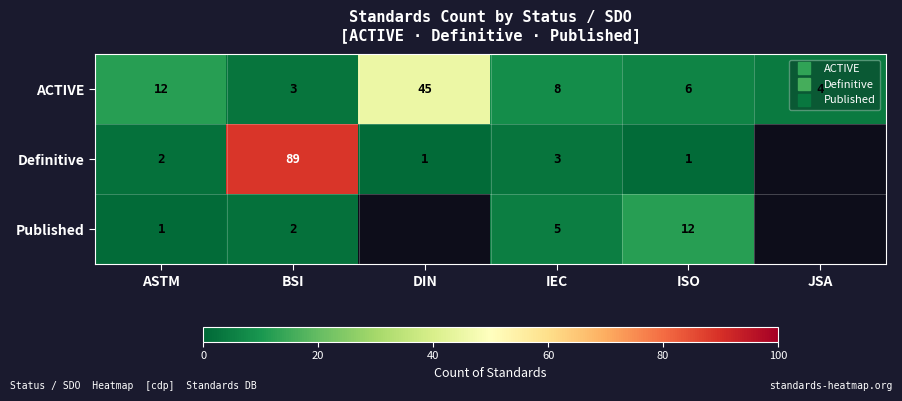

List the series in order of their peak value, highest first.

Definitive, ACTIVE, Published